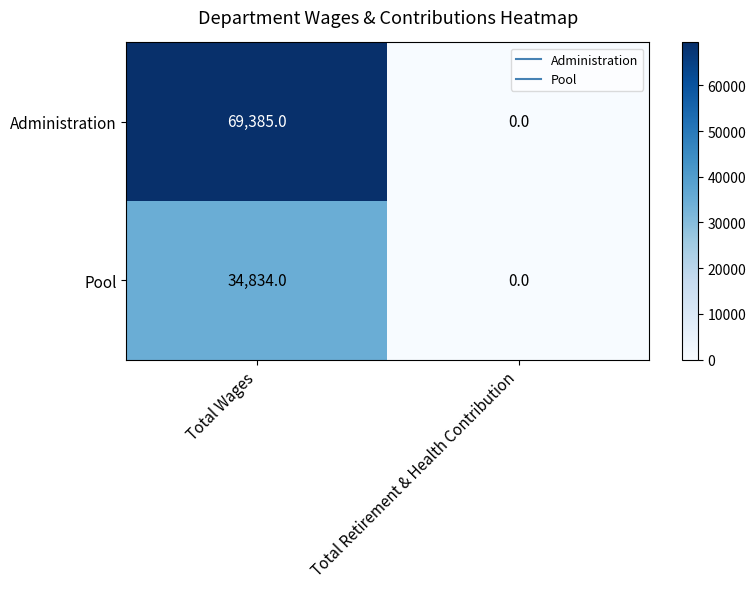

Is it true that Pool equals 0 at Total Retirement & Health Contribution?

True